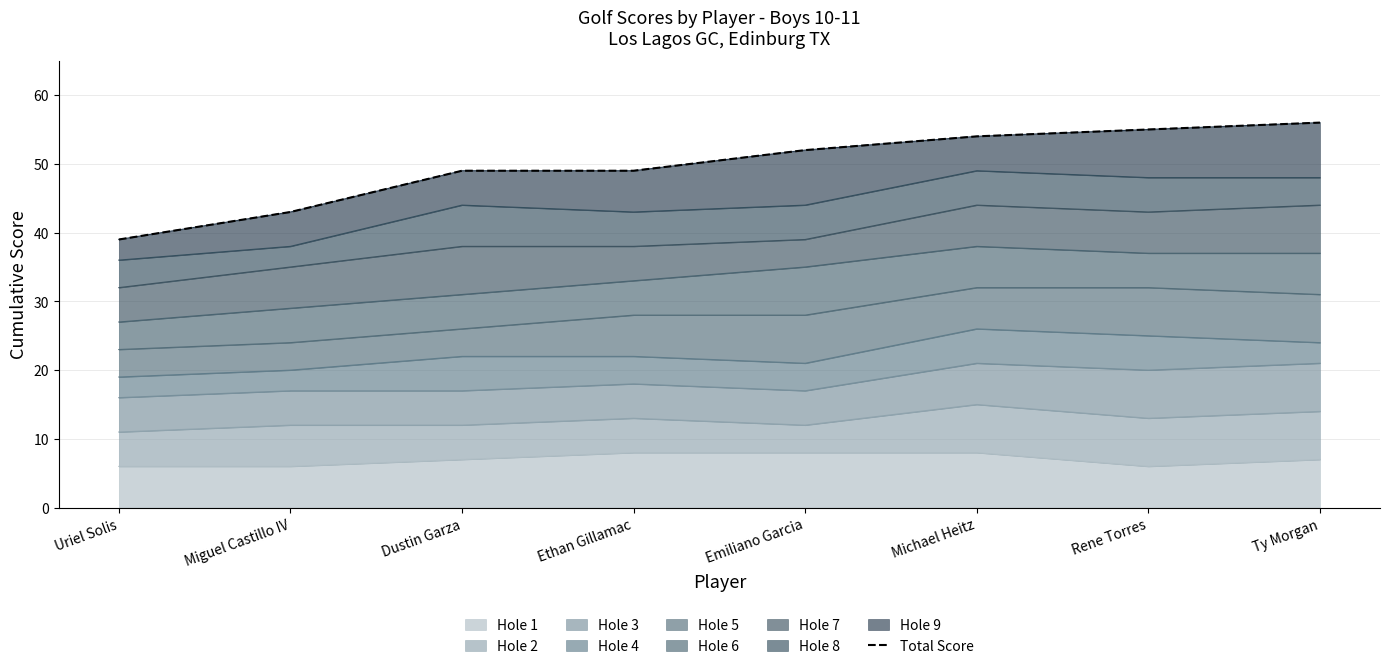

What is the value of the 2nd point from the left?

43